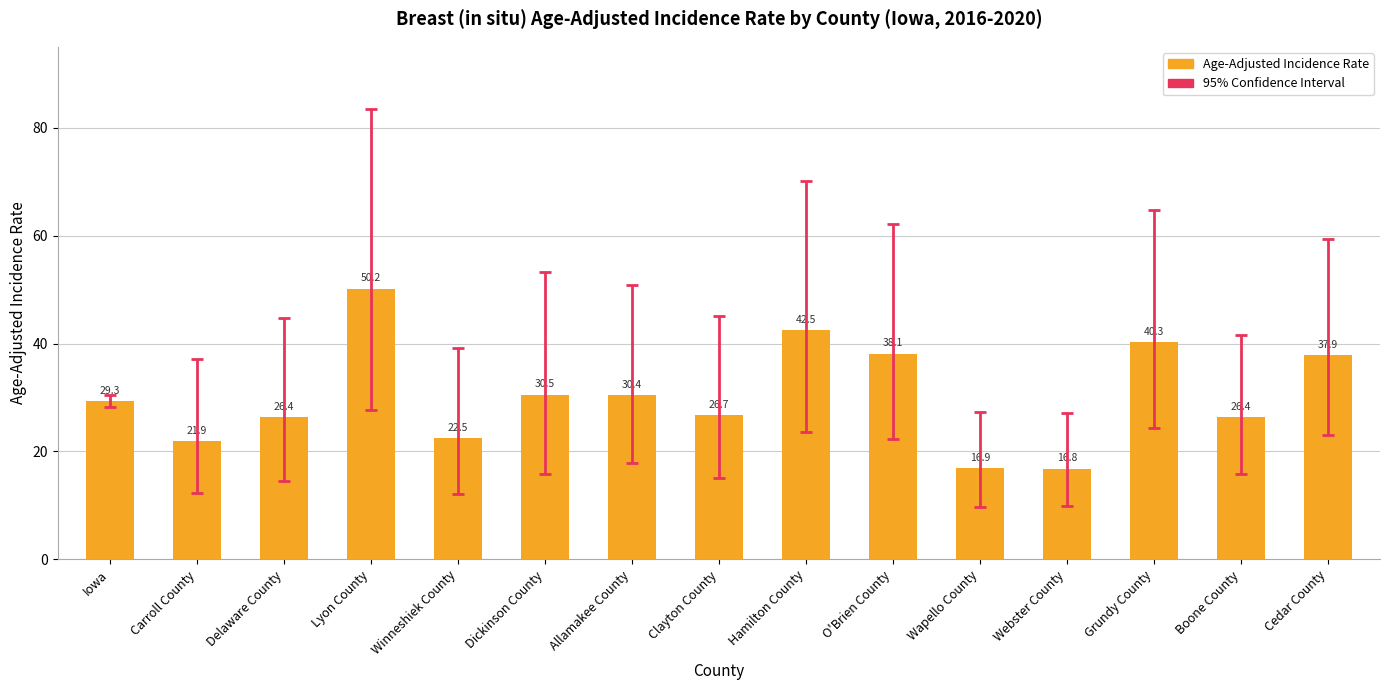

At which label does the data first exceed 29?

Iowa